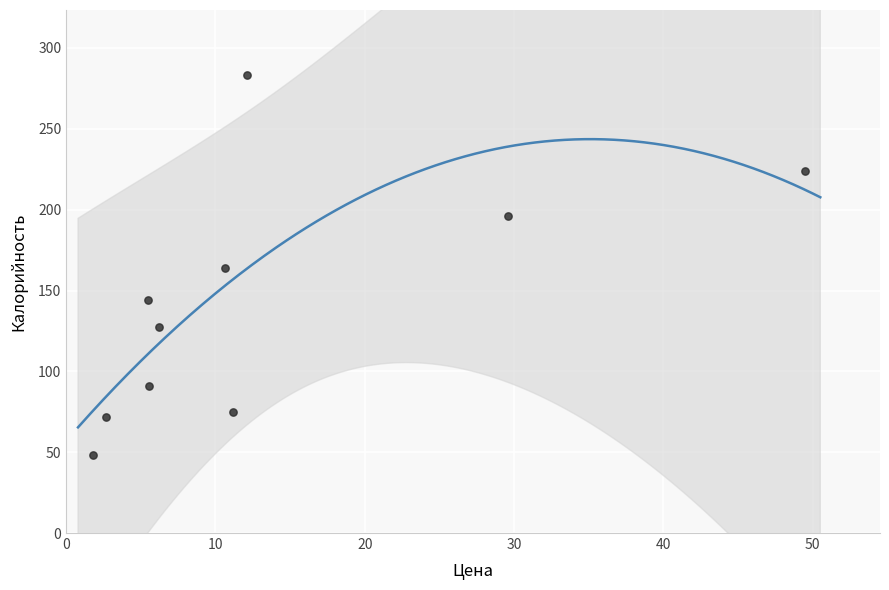

What is the average Y value?

142.4